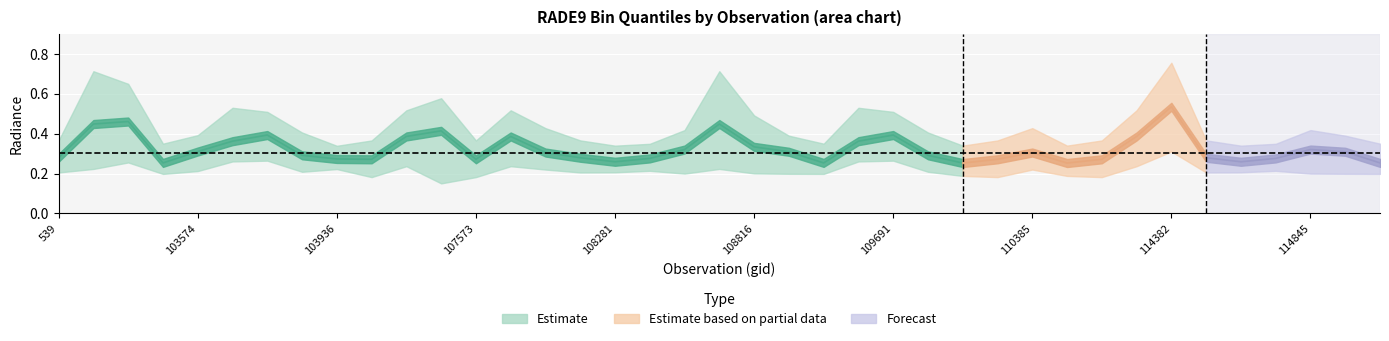

At which category does the chart reach its peak across all series?

114382